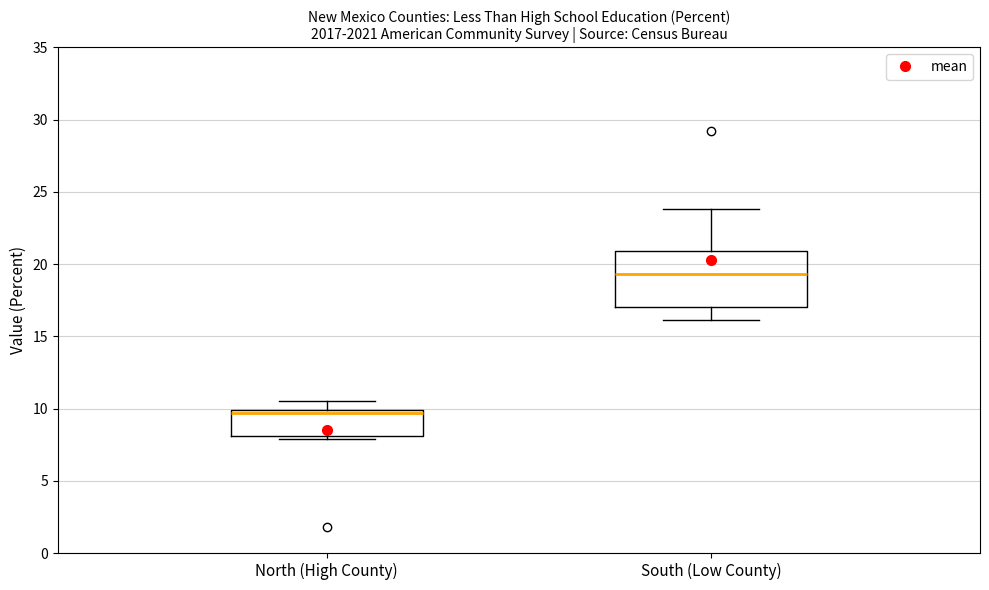

Which box is the tallest, from its lower edge to its upper edge?

South (Low County)